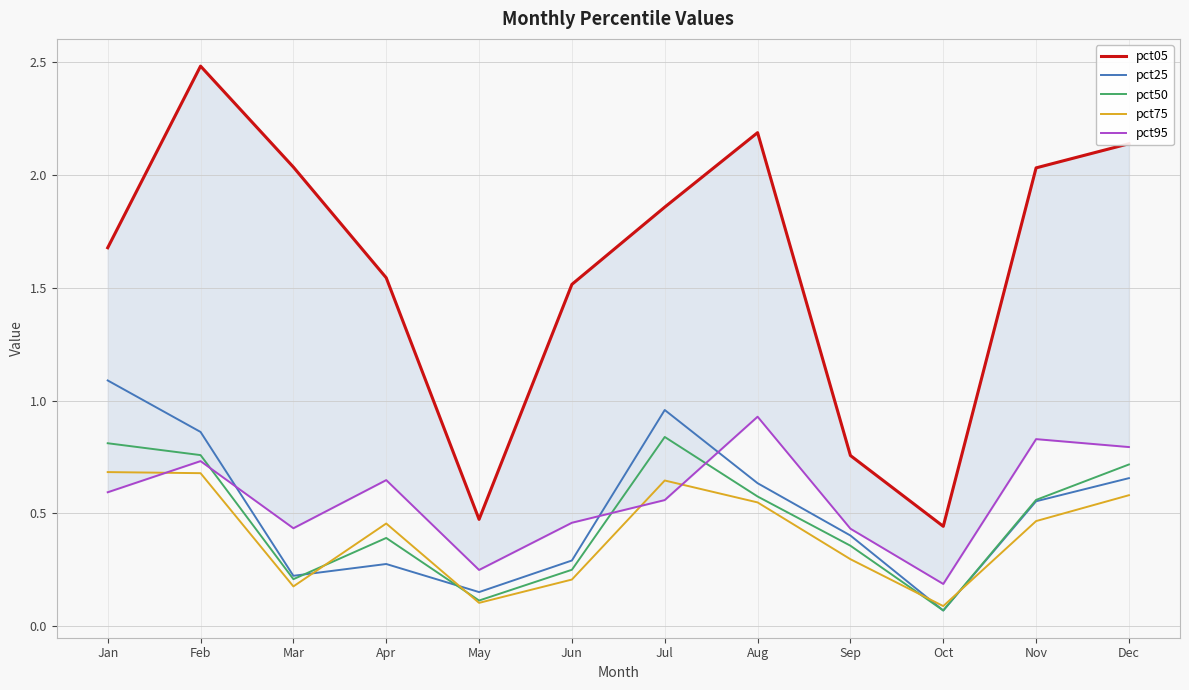

At Sep, list the series in order from largest to smallest.

pct05, pct95, pct25, pct50, pct75